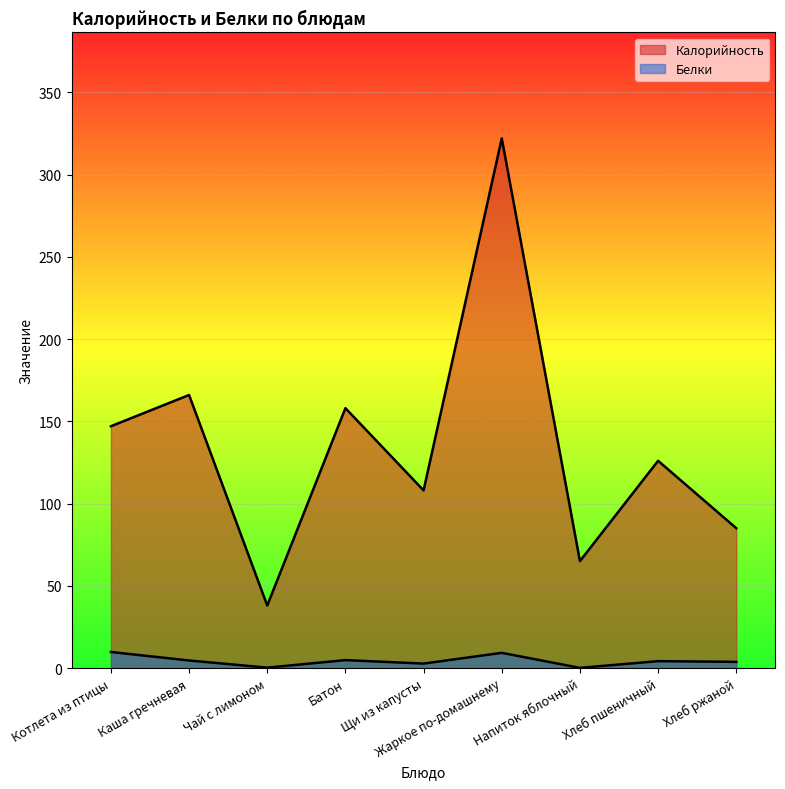

What are all the series names shown in the legend?

Калорийность, Белки